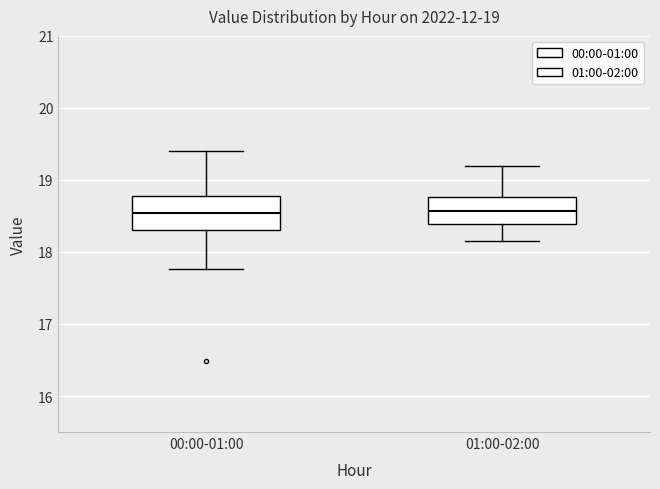

Comparing the boxes themselves (not the whiskers), which one is the tallest?

00:00-01:00